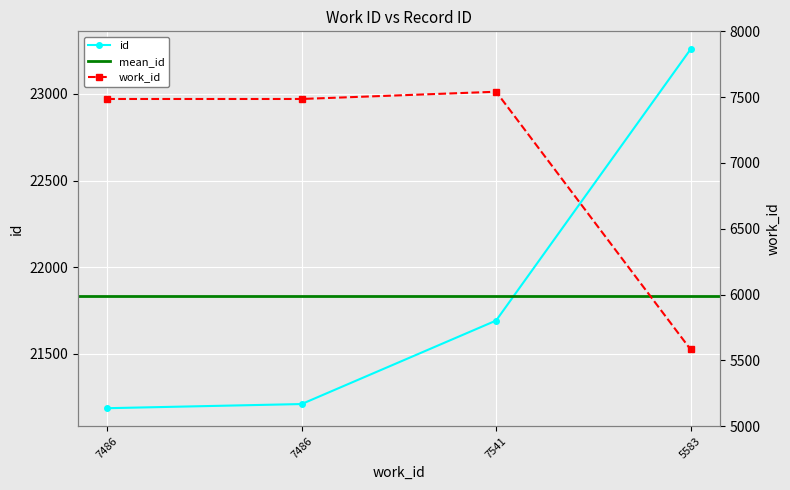

True or false: there are more than 2 points higher than both neighbors.

False